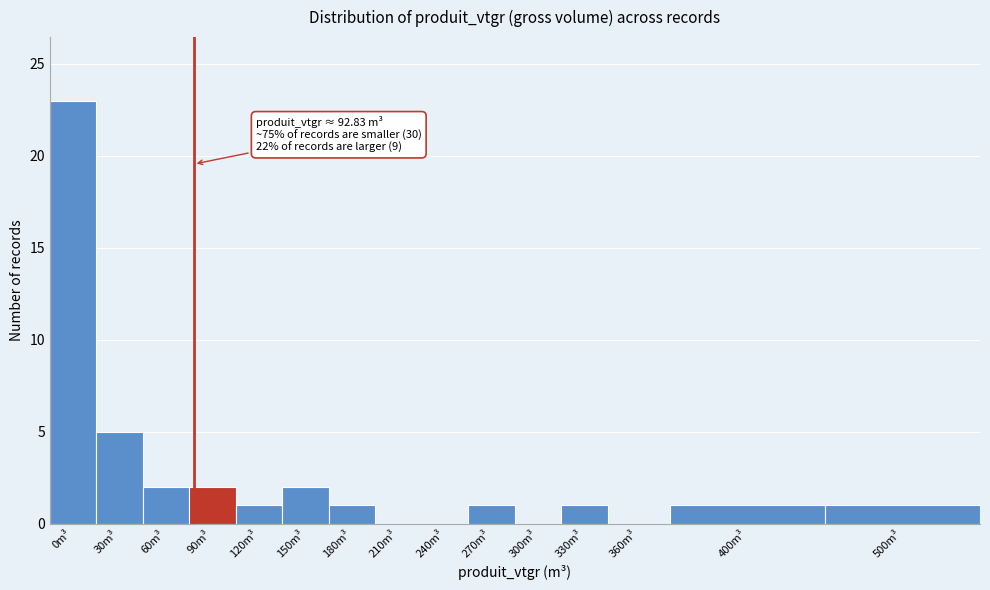

Reading left to right, extract all data points from this chart.

0m³=23	30m³=5	60m³=2	90m³=2	120m³=1	150m³=2	180m³=1	210m³=0	240m³=0	270m³=1	300m³=0	330m³=1	360m³=0	400m³=1	500m³=1